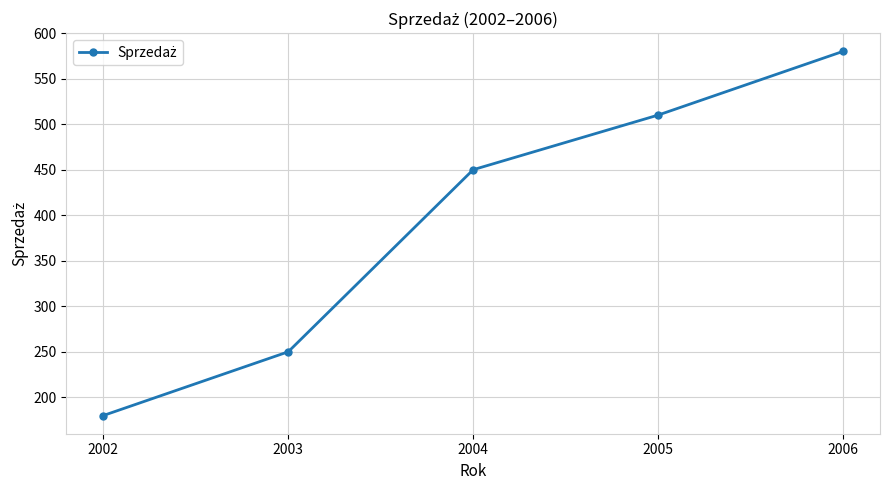

Rank the categories by value from highest to lowest.

2006, 2005, 2004, 2003, 2002